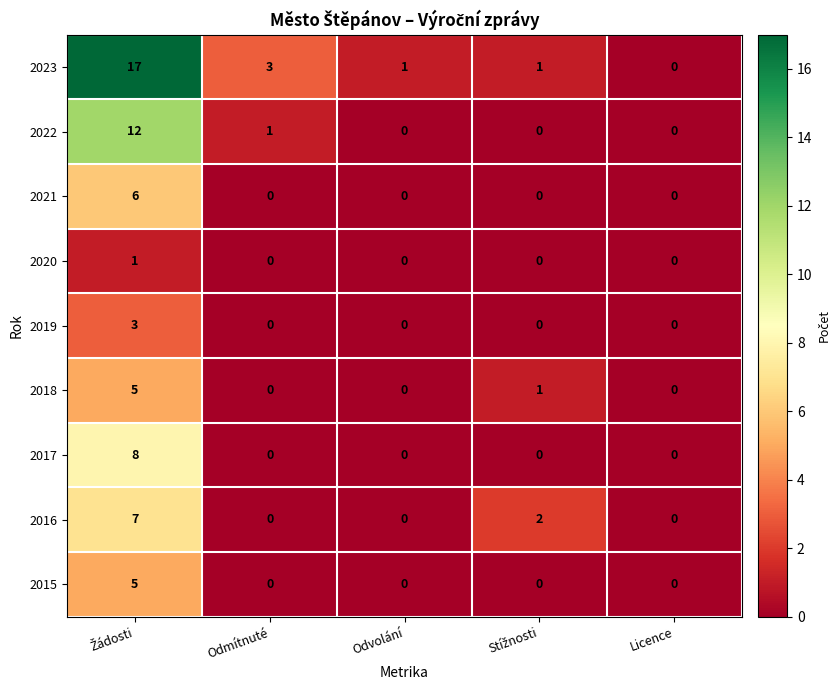

How many 2021 values are between 0 and 1?

4